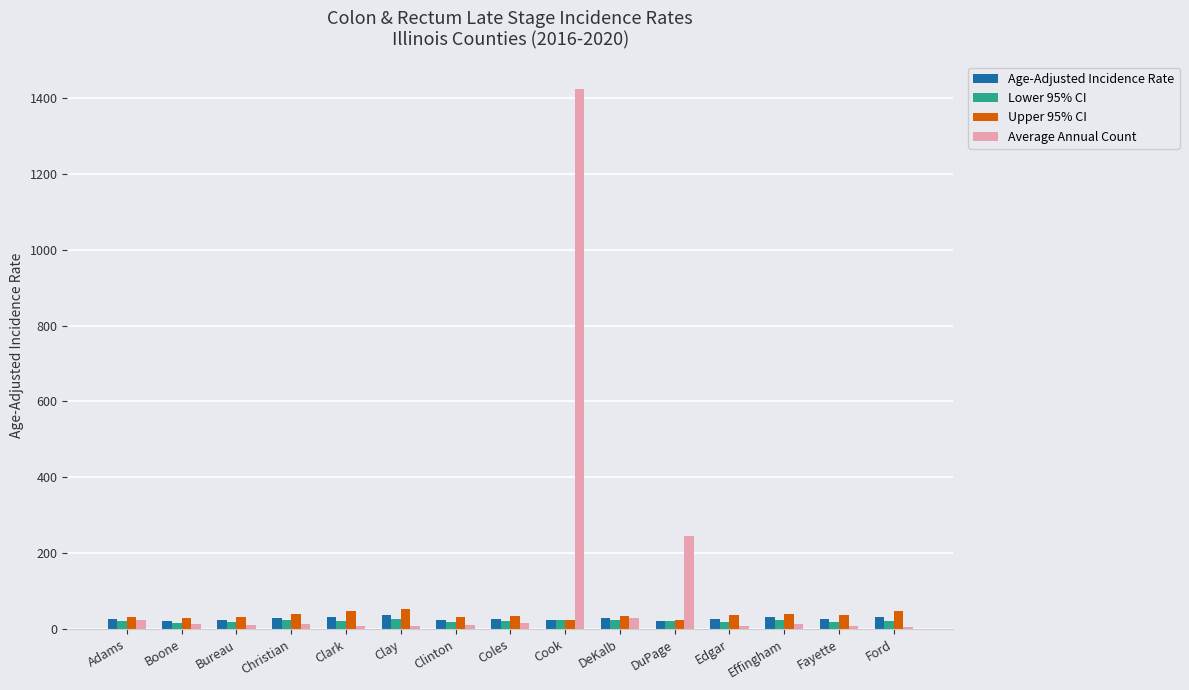

What is the difference between the highest and lowest values at Ford?

41.1